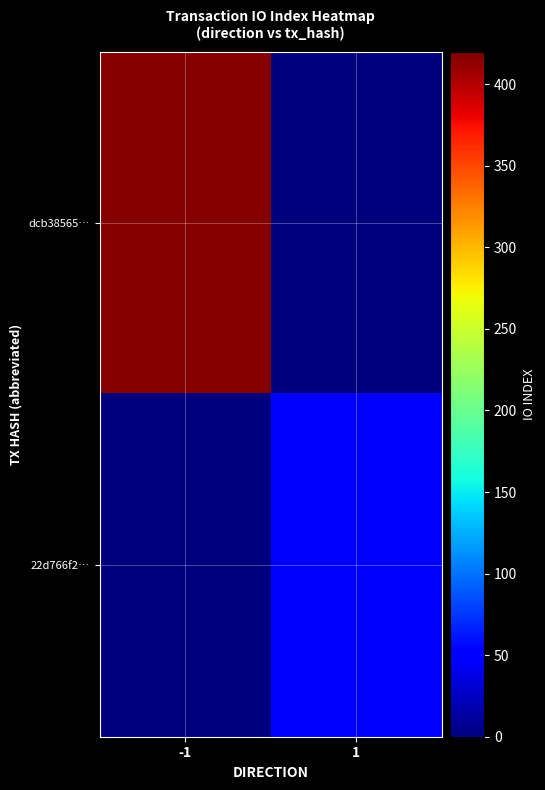

At 1, list the series in order from smallest to largest.

dcb38565…, 22d766f2…